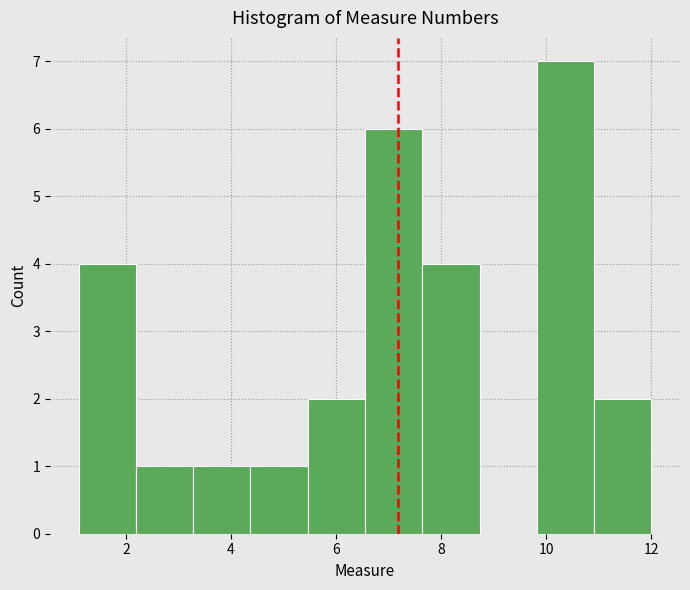

How tall is the bar that spans 4.4 to 5.4 on the x-axis? Neither the bar edges nor the heights are printed on the chart, so give them approximately, as read against the axes.

1